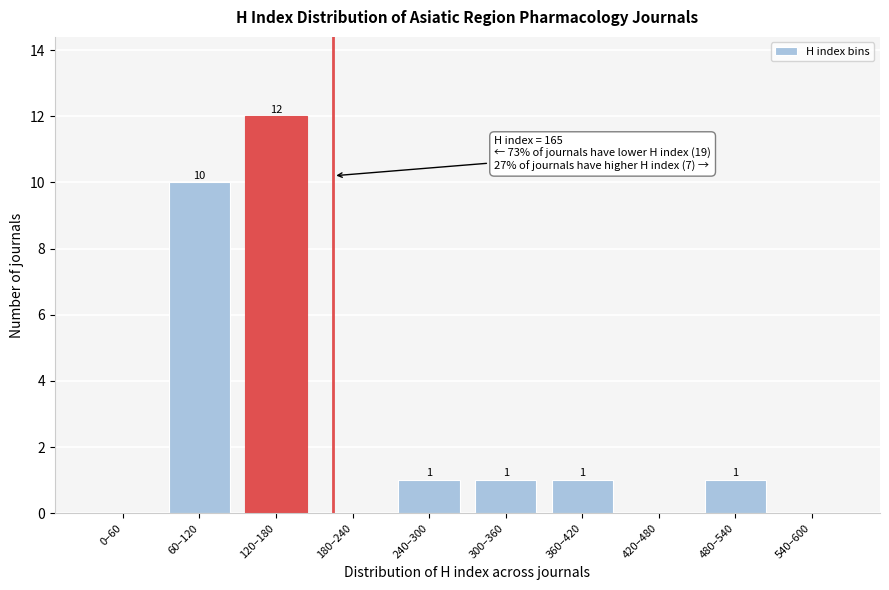

Reading left to right, extract all data points from this chart.

0–60=0	60–120=10	120–180=12	180–240=0	240–300=1	300–360=1	360–420=1	420–480=0	480–540=1	540–600=0